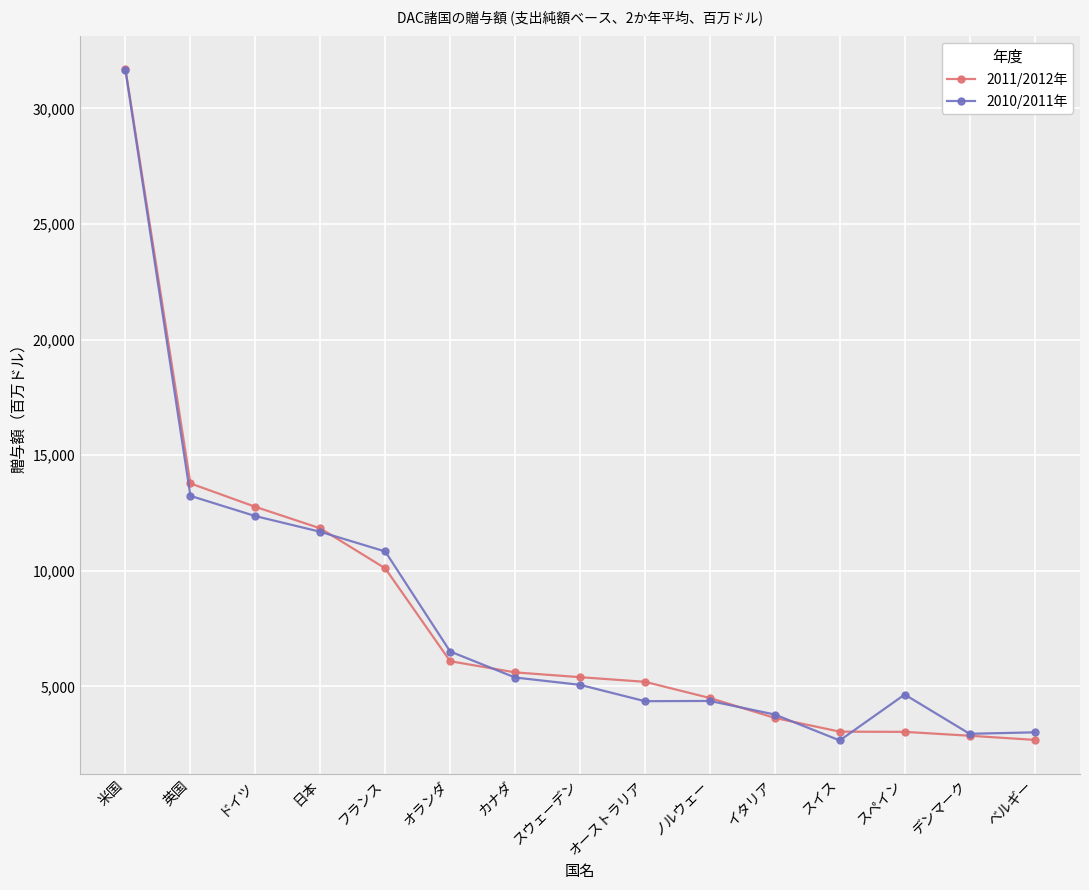

What position from the left is フランス?

5